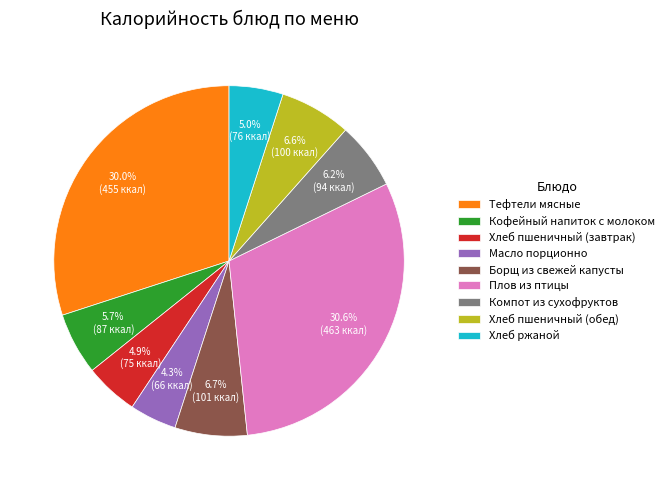

What percentage is the Хлеб ржаной slice, to the nearest percent?

5%